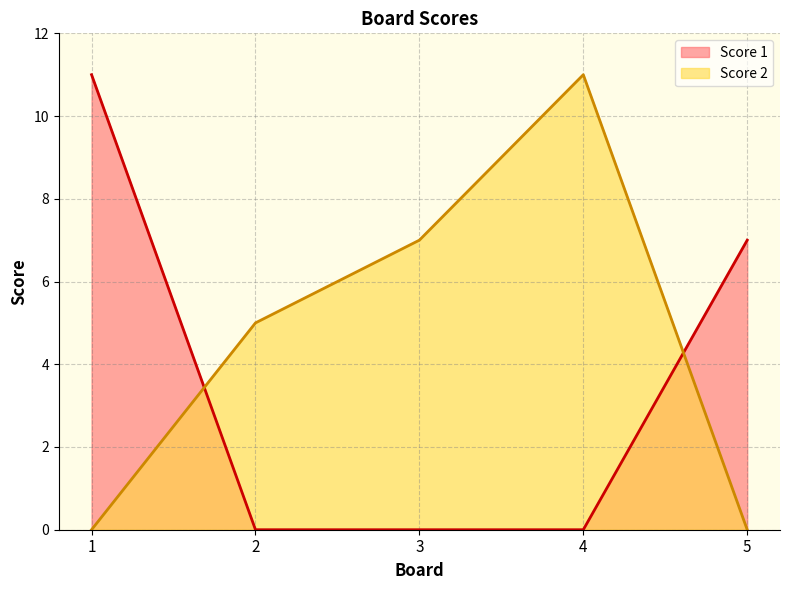

Reading right to left, what are all the values shown in this chart?

Score 1: 5=7	4=0	3=0	2=0	1=11
Score 2: 5=0	4=11	3=7	2=5	1=0